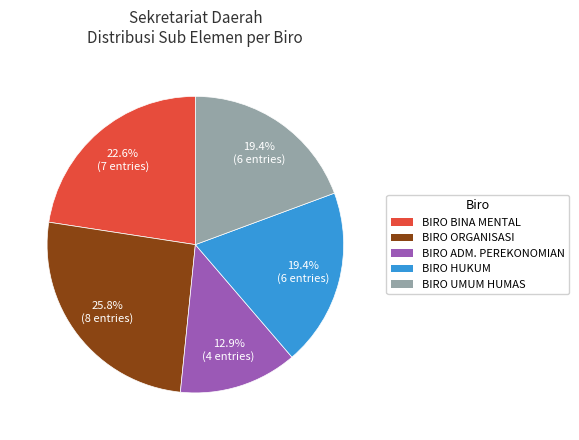

Does any single category account for the majority?

No